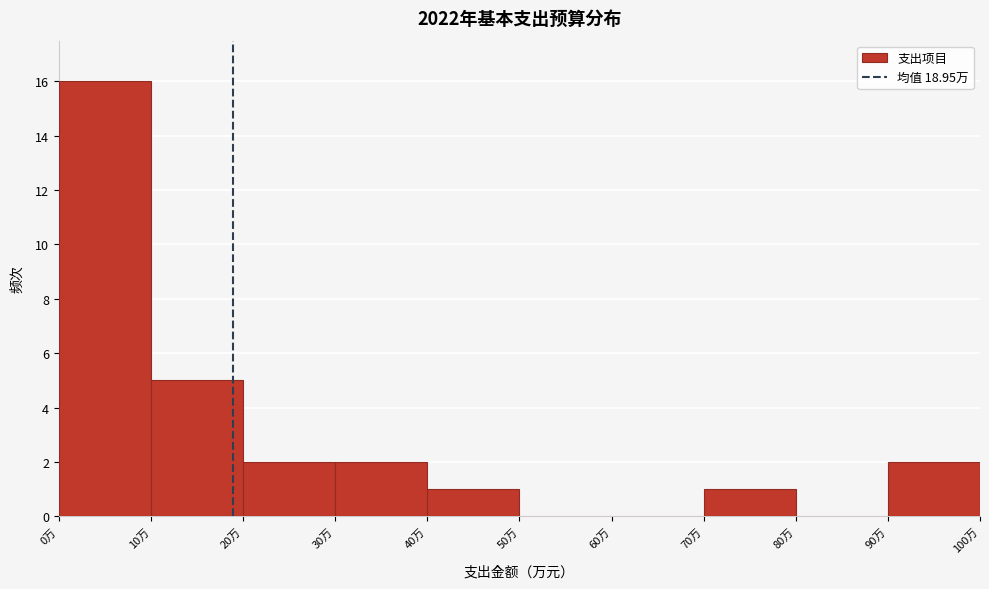

Which range on the x-axis has the tallest bar?

0 to 10